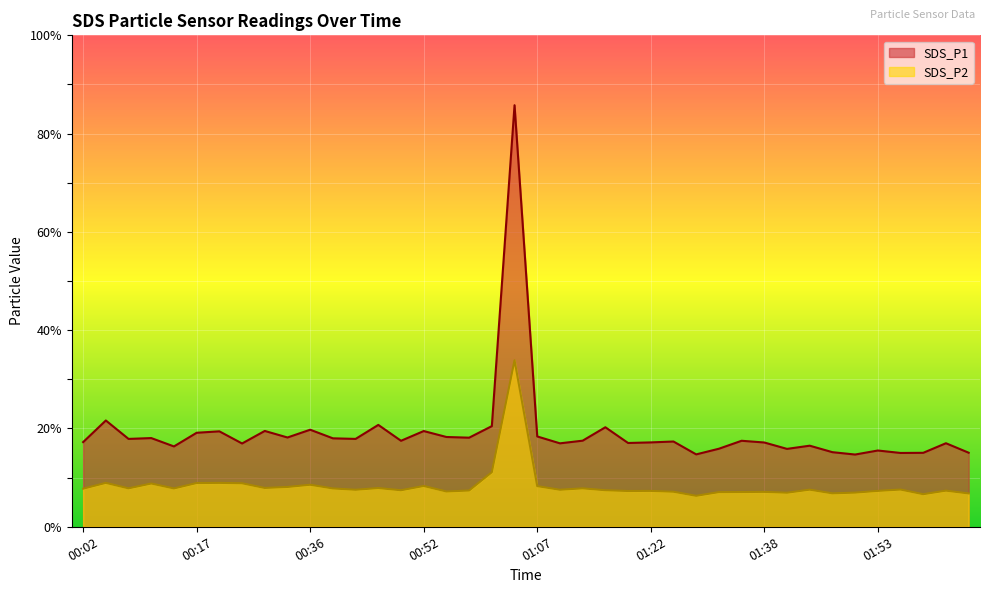

Reading left to right, extract all data points from this chart.

SDS_P1: 00:02=17.2	00:05=21.6	00:08=17.9	00:11=18.1	00:14=16.4	00:17=19.1	00:20=19.4	00:27=16.9	00:30=19.5	00:33=18.2	00:36=19.8	00:39=18.0	00:42=17.9	00:45=20.7	00:48=17.5	00:52=19.5	00:55=18.3	00:58=18.1	01:01=20.5	01:04=85.8	01:07=18.4	01:10=17.0	01:13=17.5	01:16=20.2	01:19=17.1	01:22=17.2	01:26=17.4	01:29=14.7	01:32=15.9	01:35=17.5	01:38=17.1	01:41=15.8	01:44=16.5	01:47=15.2	01:50=14.7	01:53=15.5	01:56=15.0	01:59=15.1	02:03=17.0	02:06=15.1
SDS_P2: 00:02=7.8	00:05=8.9	00:08=7.8	00:11=8.8	00:14=7.8	00:17=8.9	00:20=8.9	00:27=8.8	00:30=7.9	00:33=8.1	00:36=8.6	00:39=7.8	00:42=7.5	00:45=7.9	00:48=7.4	00:52=8.3	00:55=7.2	00:58=7.4	01:01=11.1	01:04=33.9	01:07=8.3	01:10=7.5	01:13=7.8	01:16=7.4	01:19=7.3	01:22=7.3	01:26=7.1	01:29=6.3	01:32=7.0	01:35=7.1	01:38=7.1	01:41=6.9	01:44=7.5	01:47=6.8	01:50=7.0	01:53=7.3	01:56=7.6	01:59=6.6	02:03=7.3	02:06=6.8